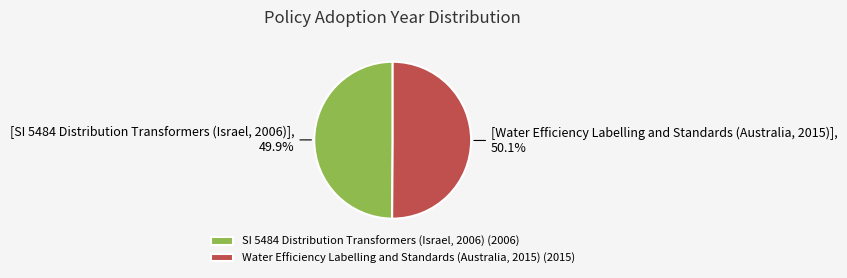

What portion of the pie excludes SI 5484 Distribution Transformers (Israel, 2006)?

50.1%